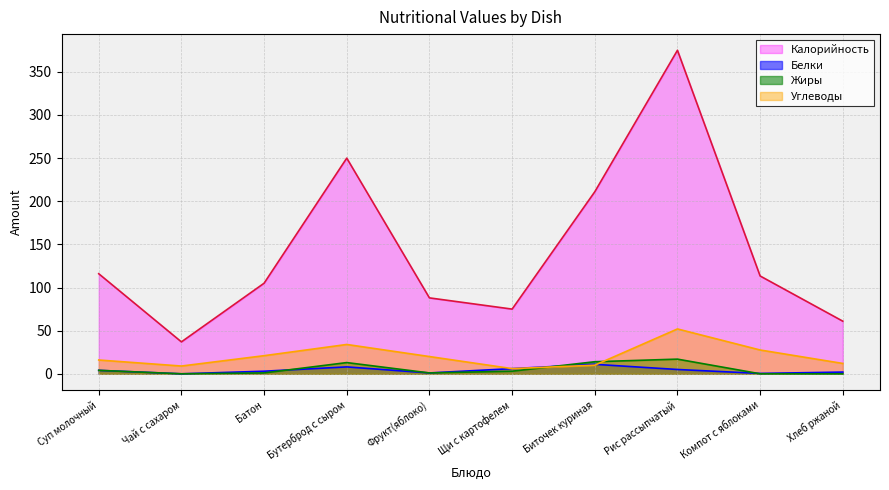

At which category does Углеводы reach its first local peak?

Бутерброд с сыром